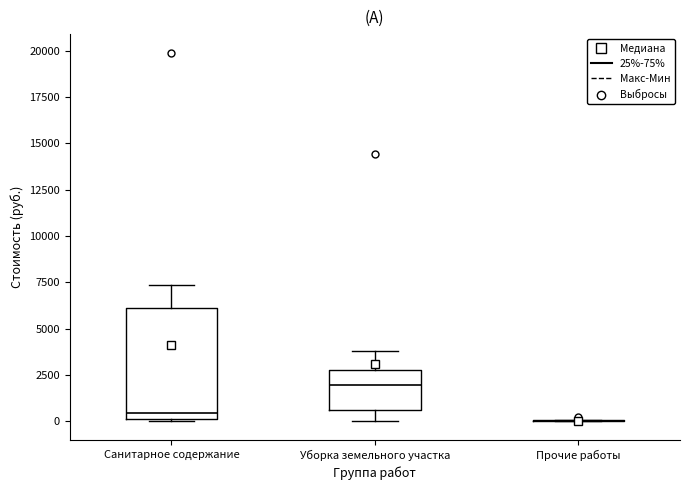

Reading left to right, transcribe this box plot: for each box, give where its median line is, the range the box spans, and where its two whiskers end, as read against the y-axis. The values are not printed on the chart, so give them approximately, as read against the axis.

Санитарное содержание: median 500, box 0 to 6000, whiskers 0 to 7500
Уборка земельного участка: median 2000, box 500 to 3000, whiskers 0 to 4000
Прочие работы: box collapsed to a line at 0, whiskers 0 to 0